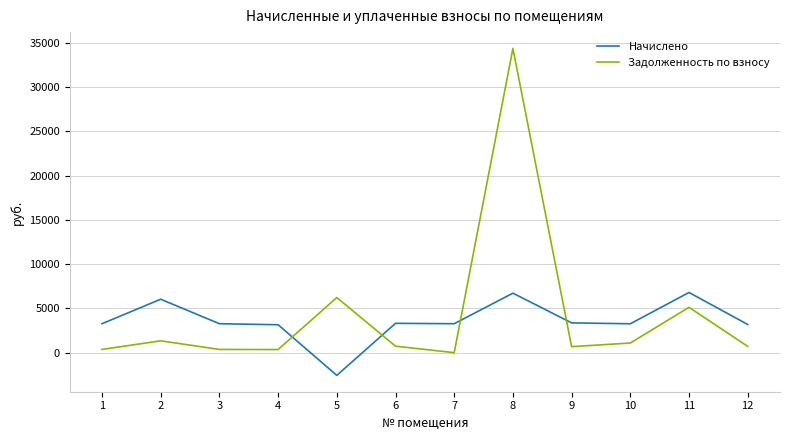

How many positive values does the Начислено series have?

11